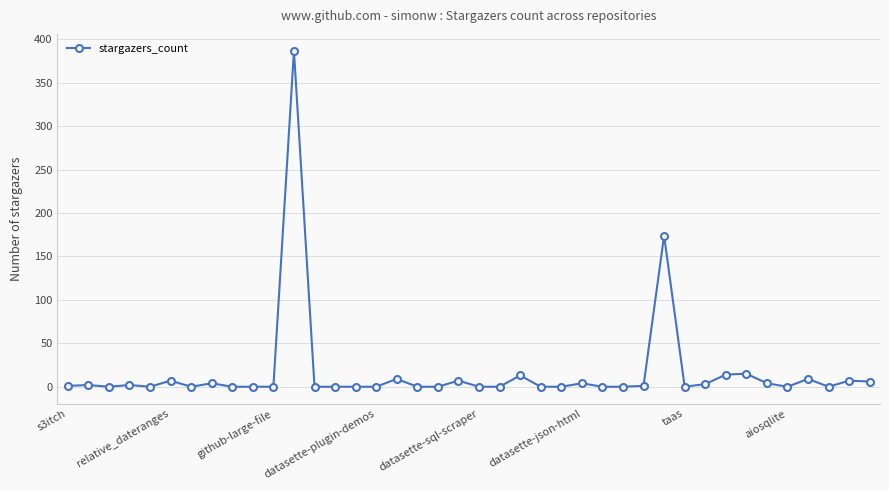

True or false: there are more than 2 points higher than both neighbors.

True